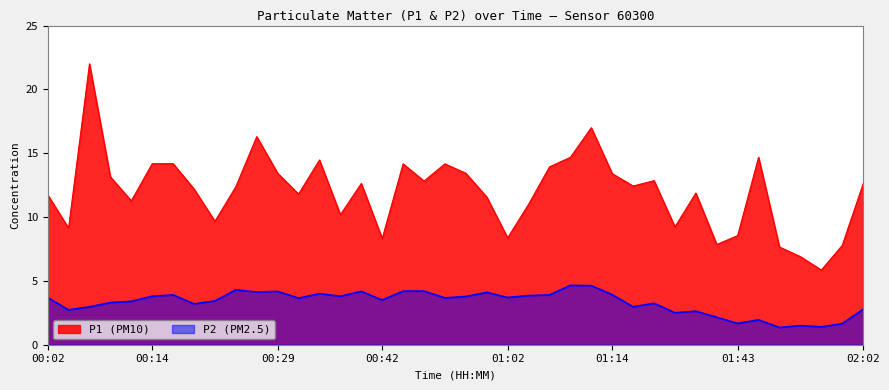

Which series changed the most between 00:22 and 01:09?

P1